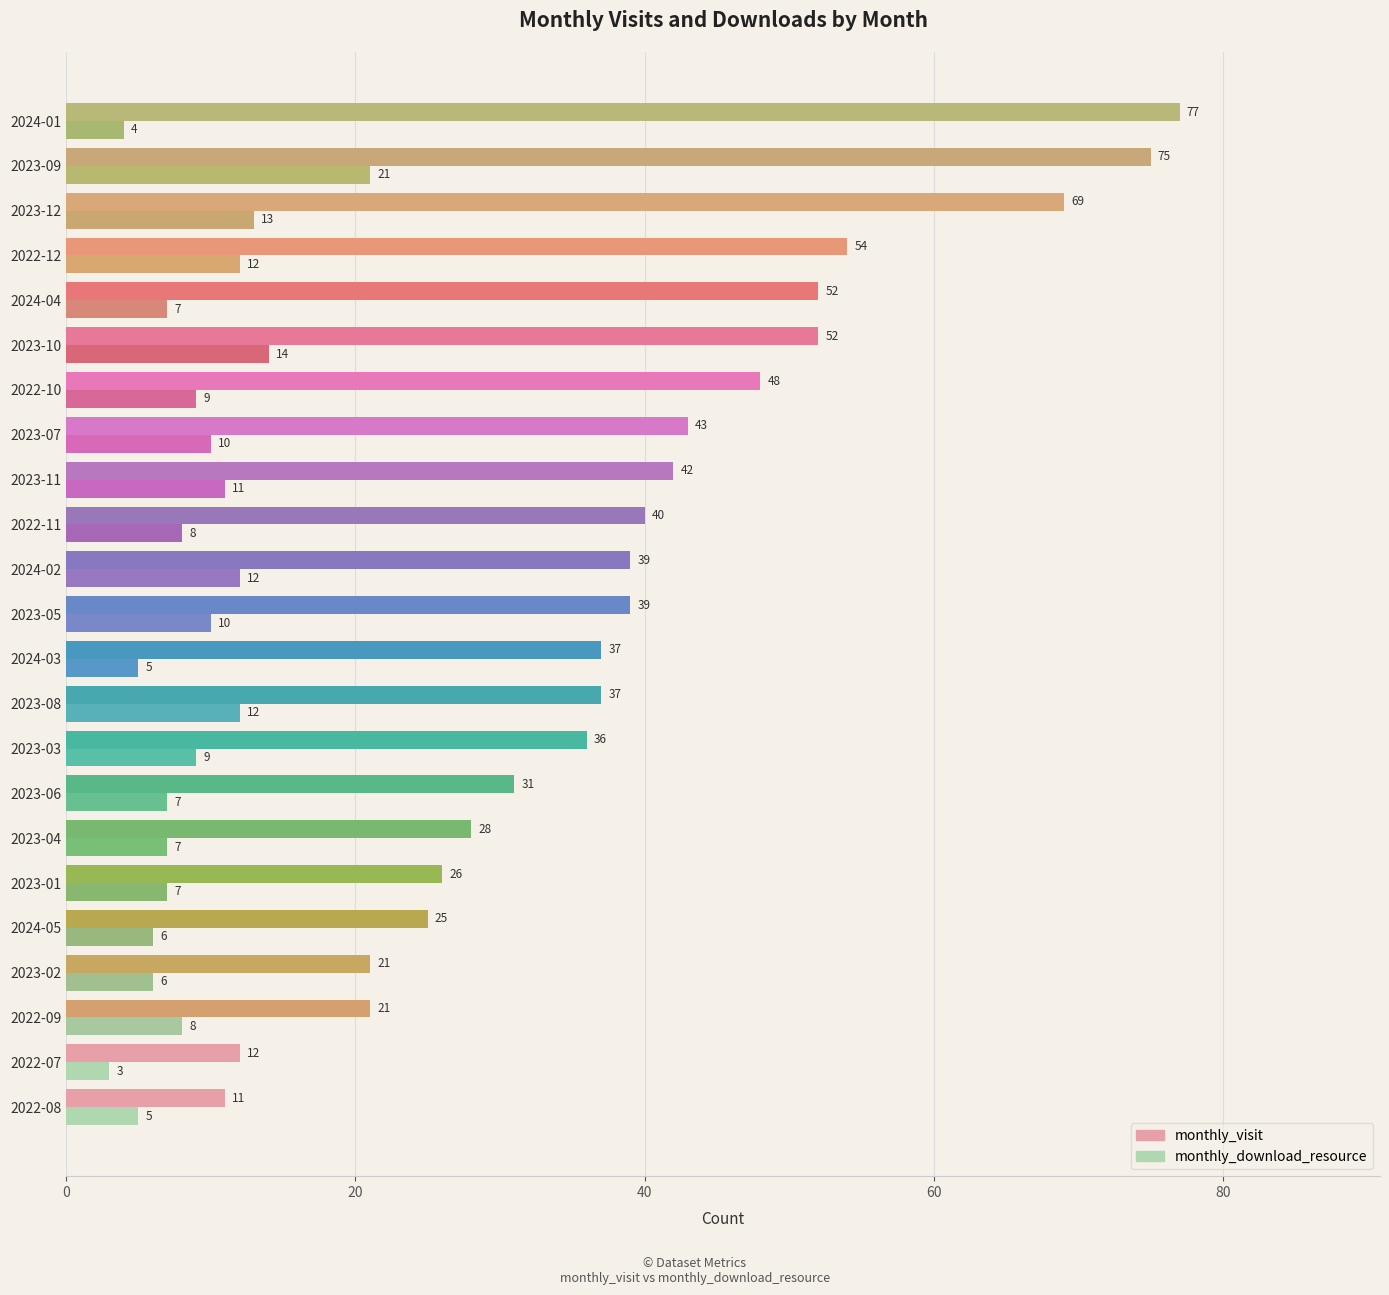

List the series in order of their overall mean, lowest first.

monthly_download_resource, monthly_visit